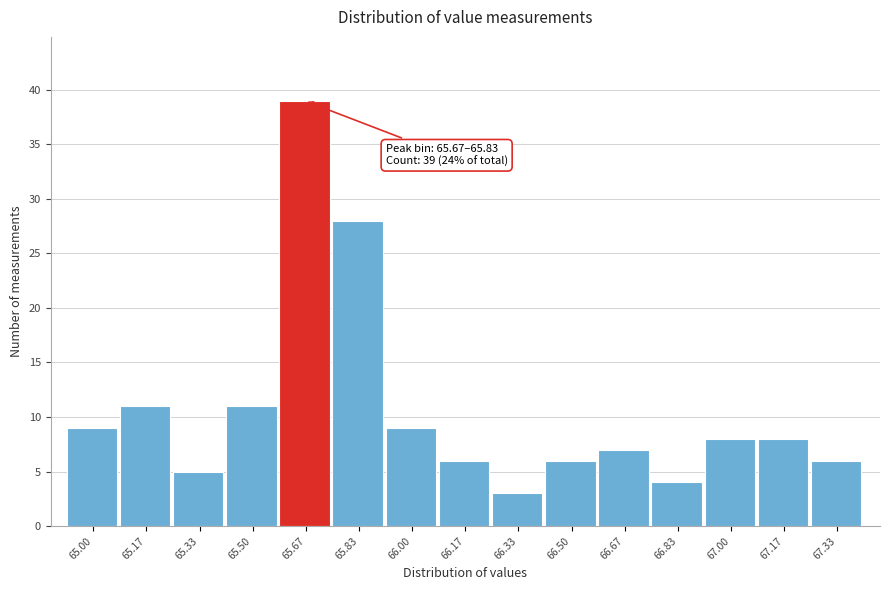

Reading left to right, what are all the values shown in this chart?

65.00=9	65.17=11	65.33=5	65.50=11	65.67=39	65.83=28	66.00=9	66.17=6	66.33=3	66.50=6	66.67=7	66.83=4	67.00=8	67.17=8	67.33=6